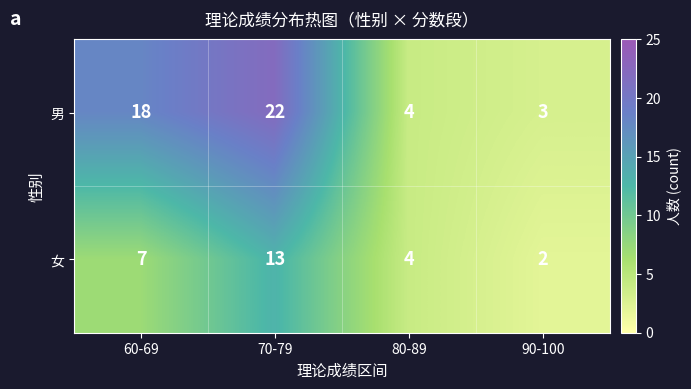

Reading left to right, what are all the values shown in this chart?

男: 60-69=18	70-79=22	80-89=4	90-100=3
女: 60-69=7	70-79=13	80-89=4	90-100=2